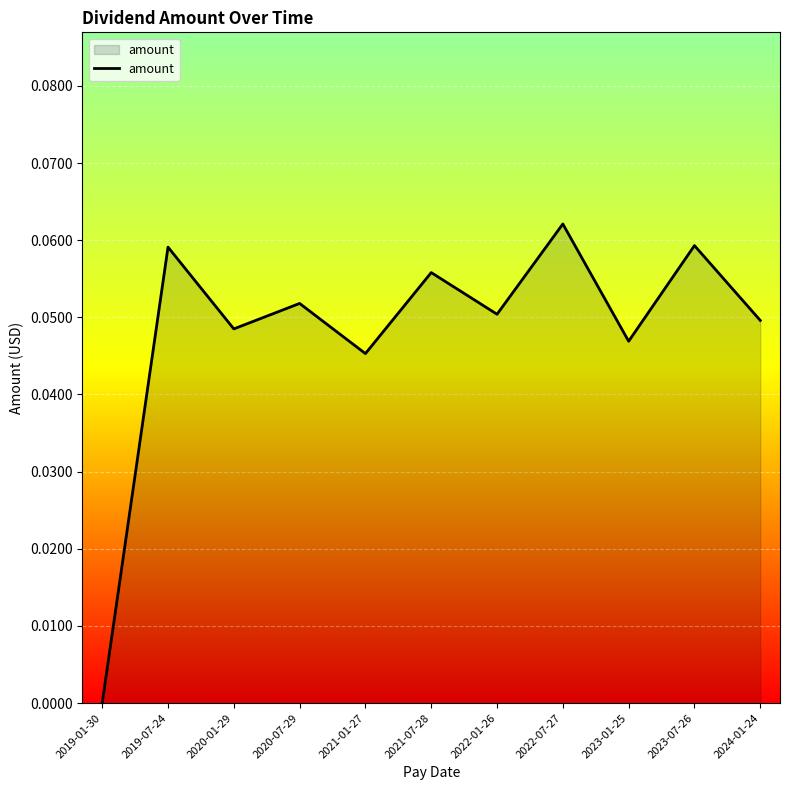

Which label corresponds to the smallest value in the chart?

2019-01-30